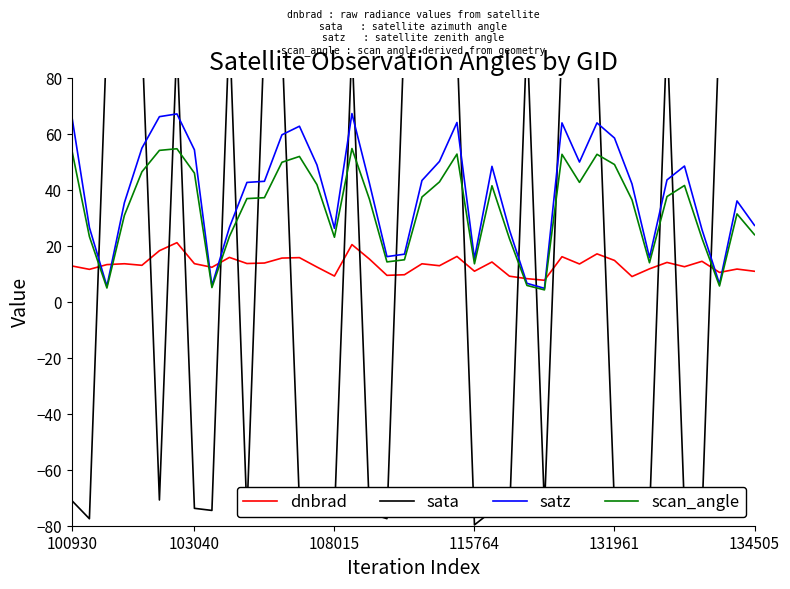

True or false: scan_angle and satz cross at least once.

False